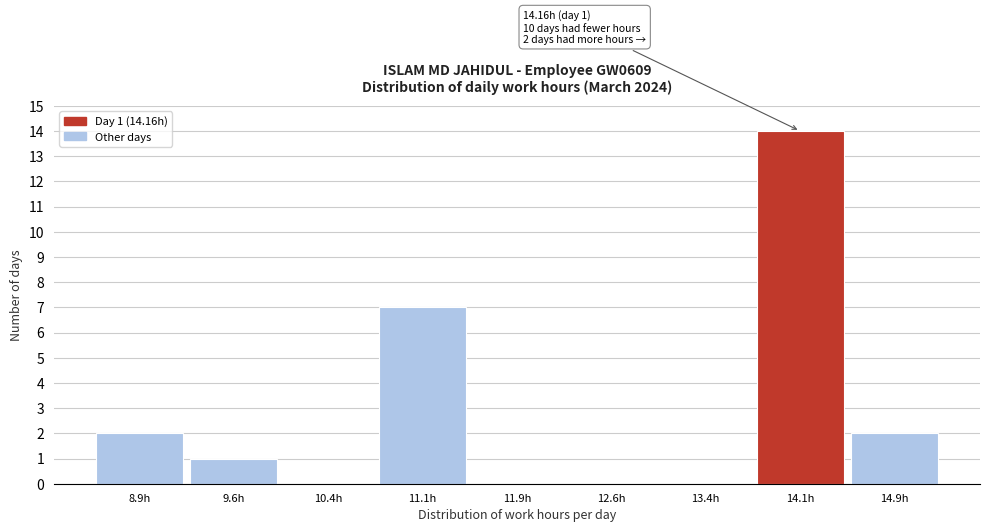

Over which range of the x-axis is the bar tallest?

13.75 to 14.50